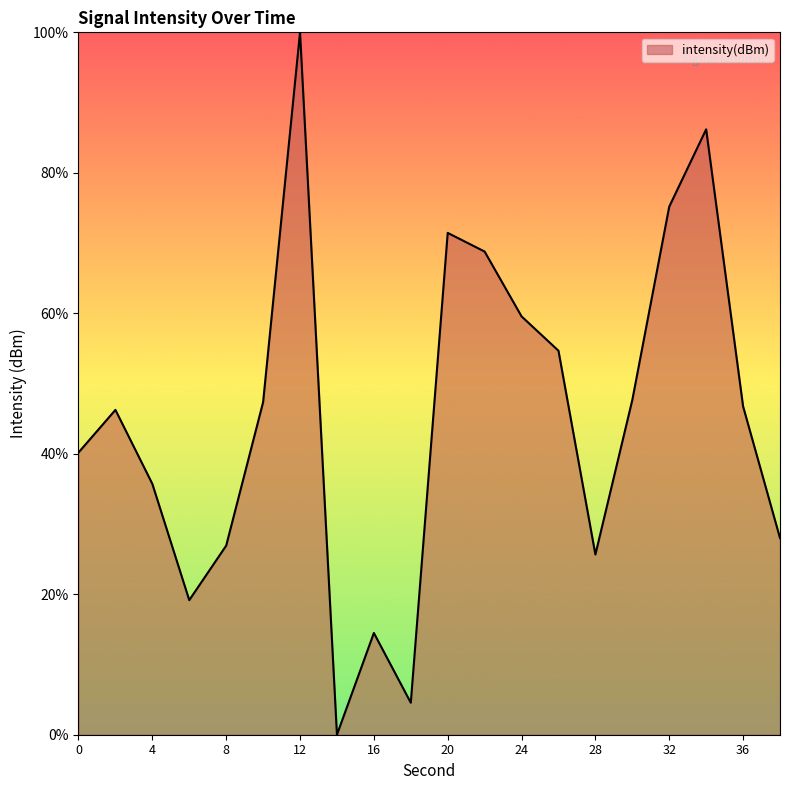

What is the maximum value shown in the chart?

100.0